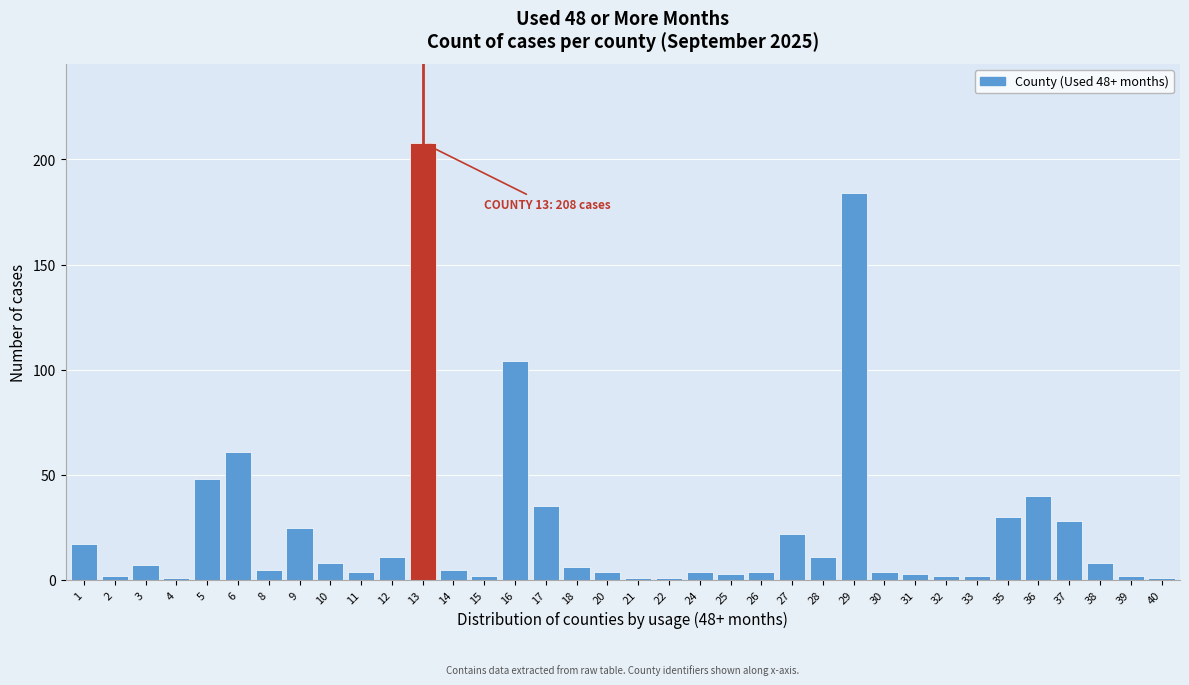

What is the difference between the maximum and minimum values?

207